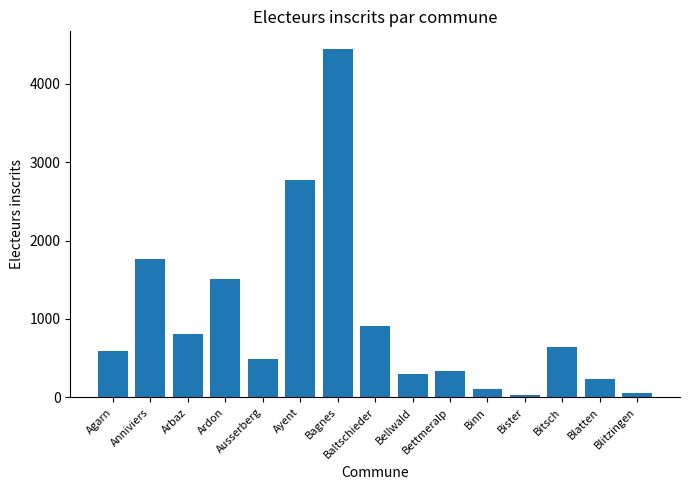

The value at Anniviers is 1022. True or false?

False